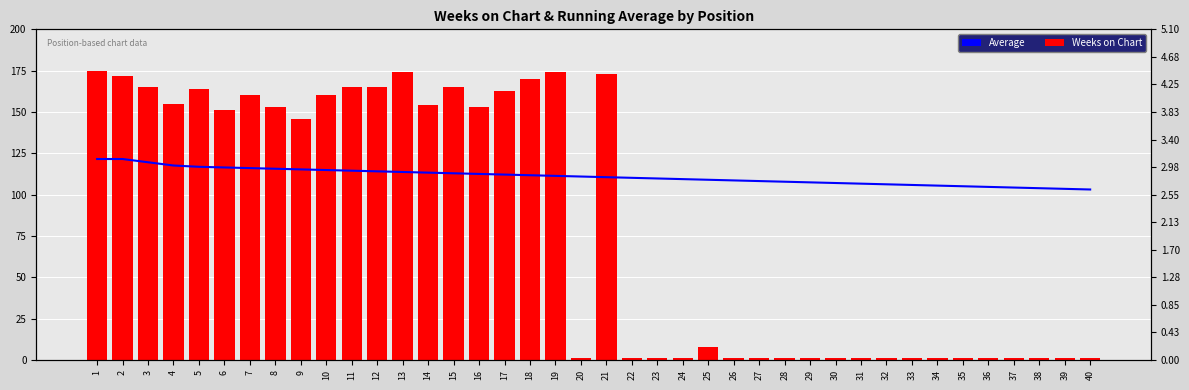

Read the Running Average value at 11.

2.9